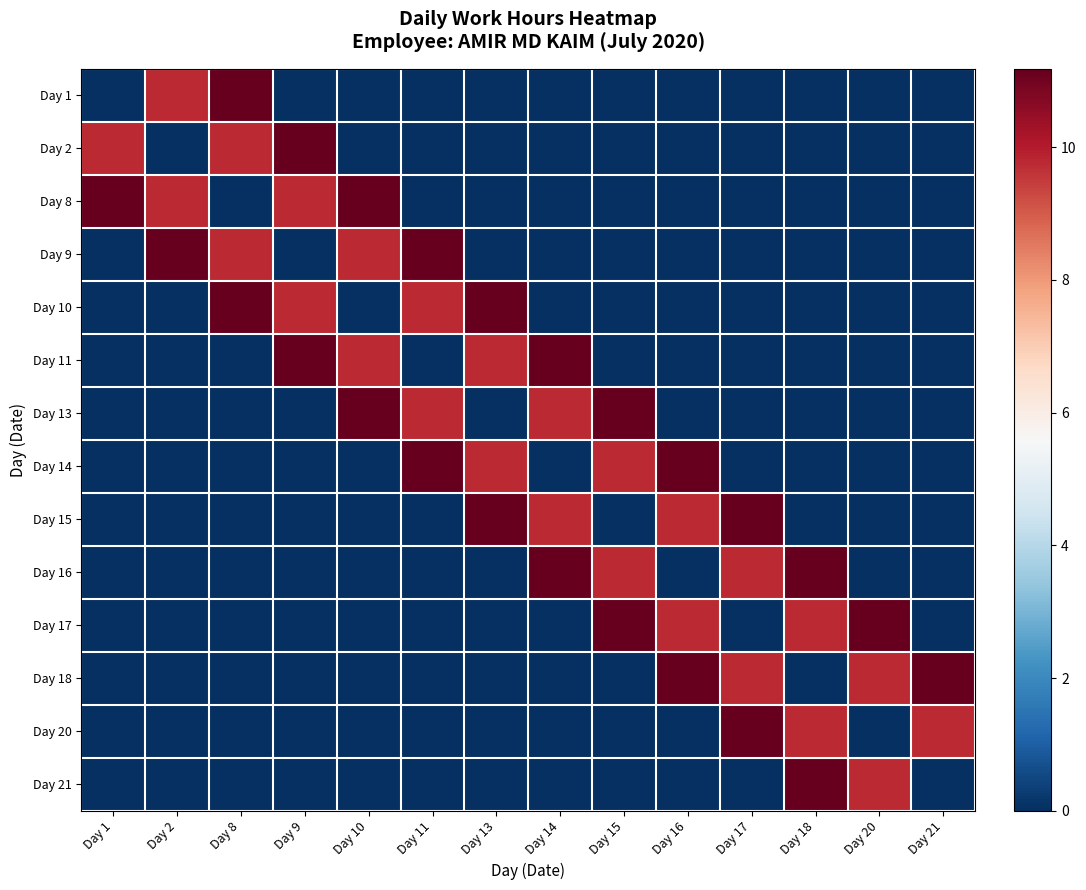

What is the maximum value shown in the chart?

11.2